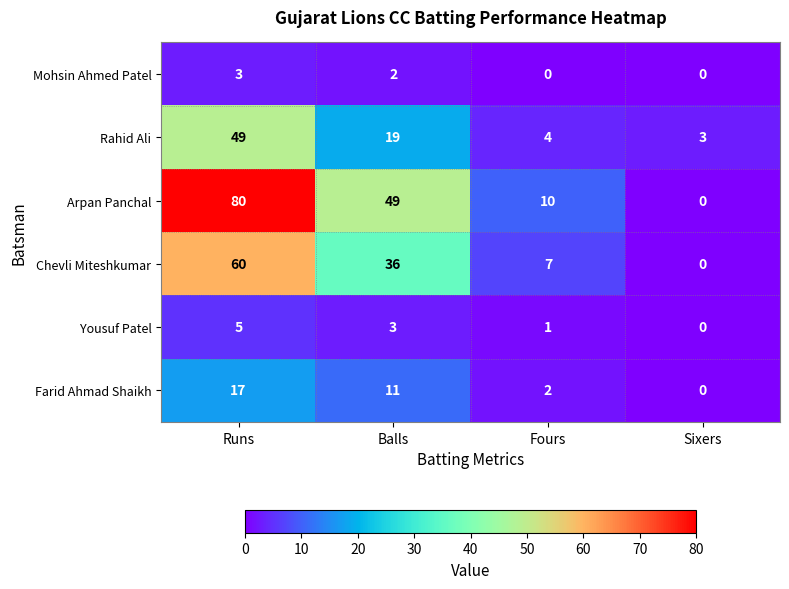

The Arpan Panchal series shows 49 at Balls. True or false?

True